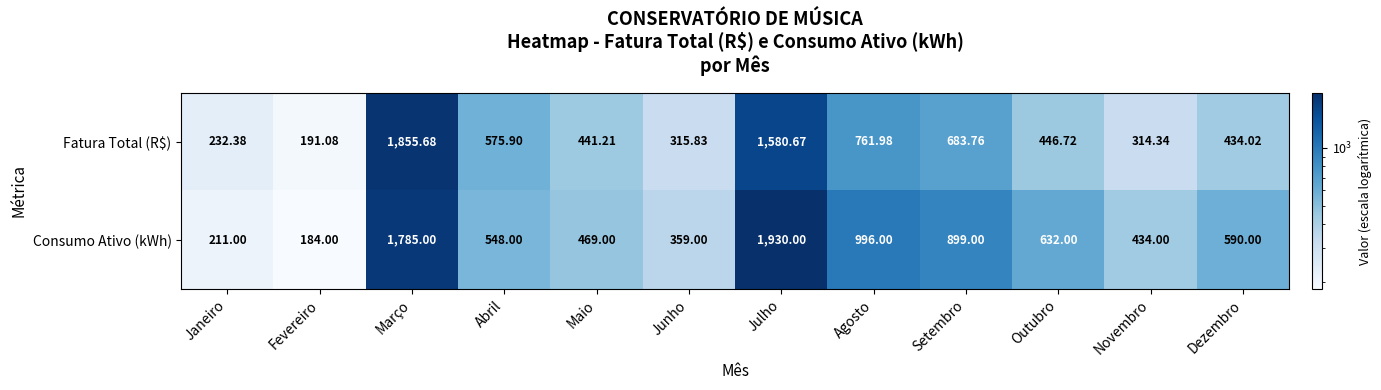

Is the value of Consumo Ativo (kWh) at Agosto greater than the value of Fatura Total (R$) at Julho?

No